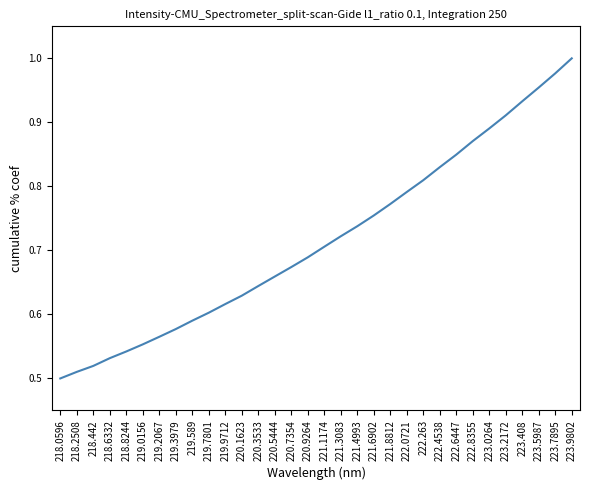

True or false: there are more than 0 points higher than both neighbors.

False